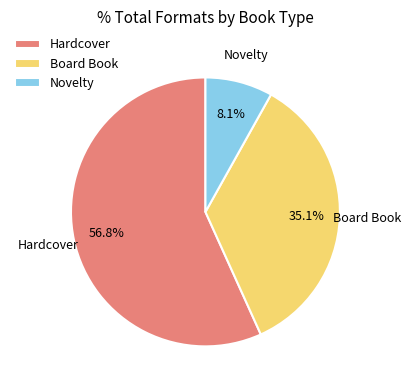

Between Board Book and Hardcover, which is larger?

Hardcover